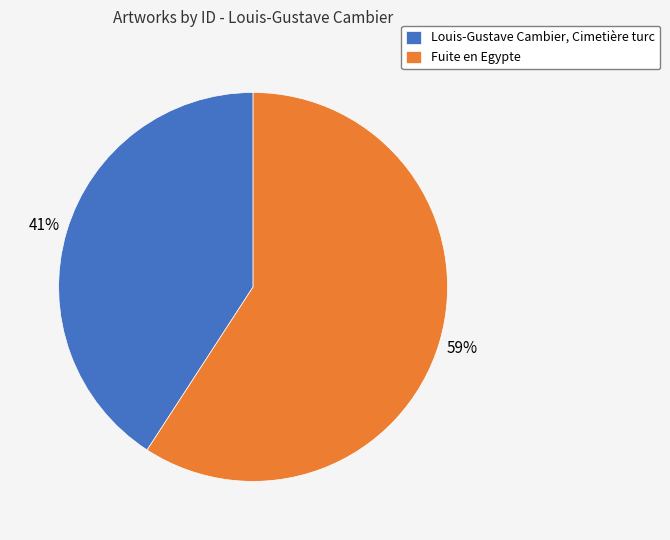

Which has a higher value, Louis-Gustave Cambier, Cimetière turc or Fuite en Egypte?

Fuite en Egypte